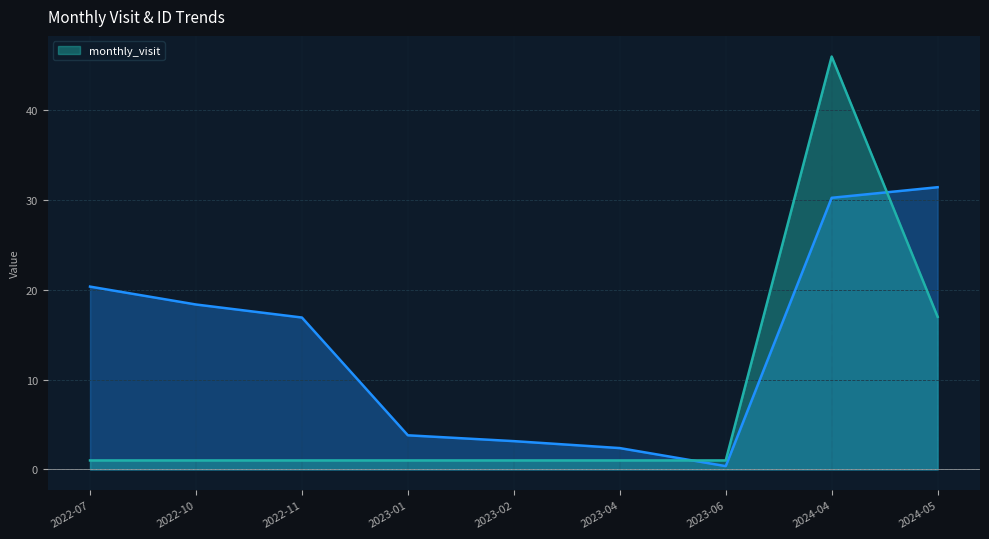

Which series has the largest total across all categories?

__id